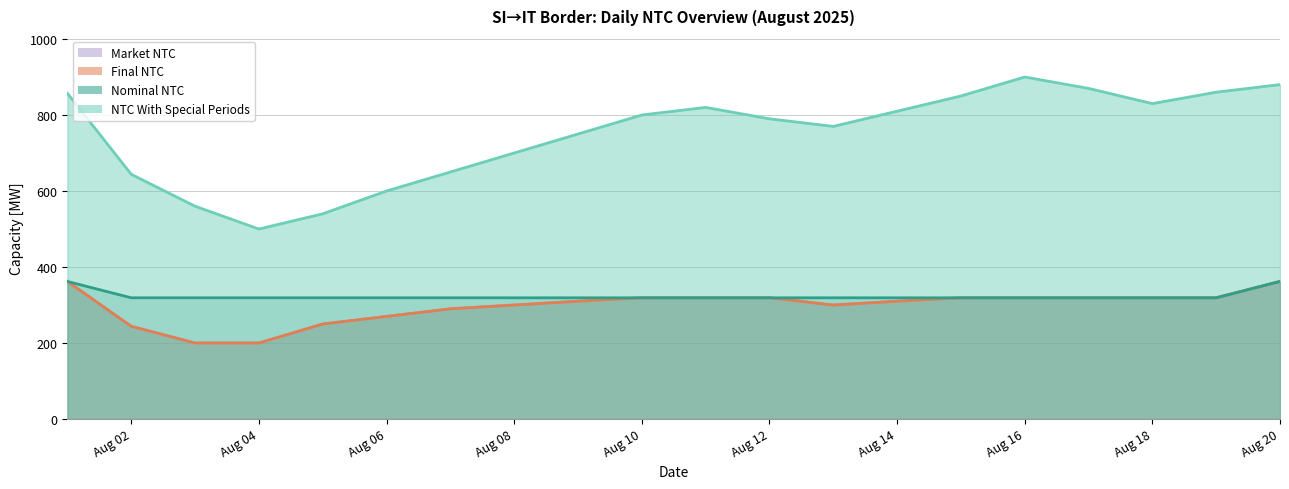

At which label does Market NTC reach its peak?

2025-08-01